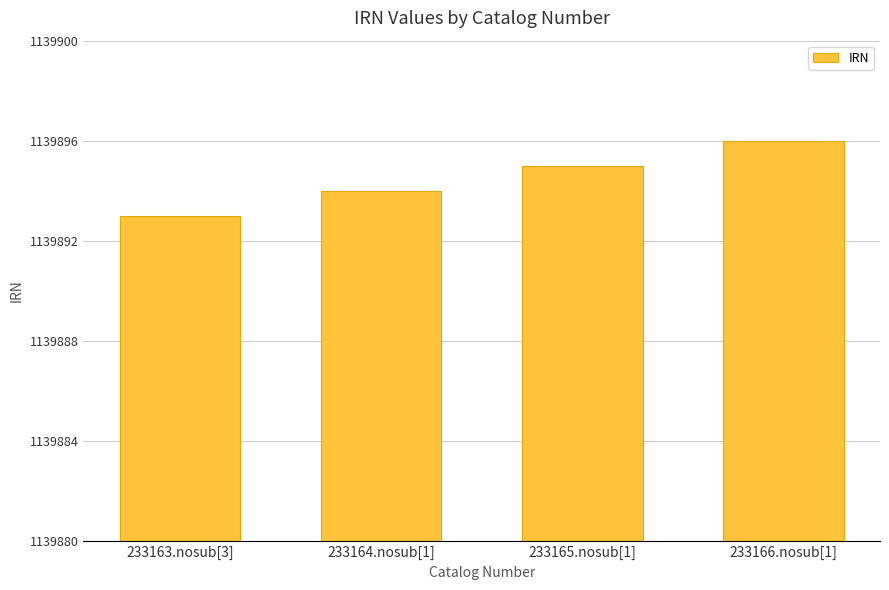

What is the change in value from 233163.nosub[3] to 233166.nosub[1]?

+3